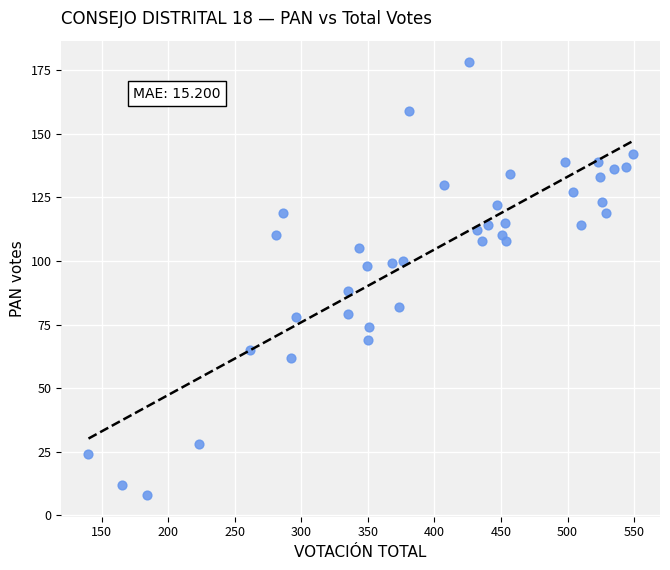

What is the range of Y values (max minus min)?

170